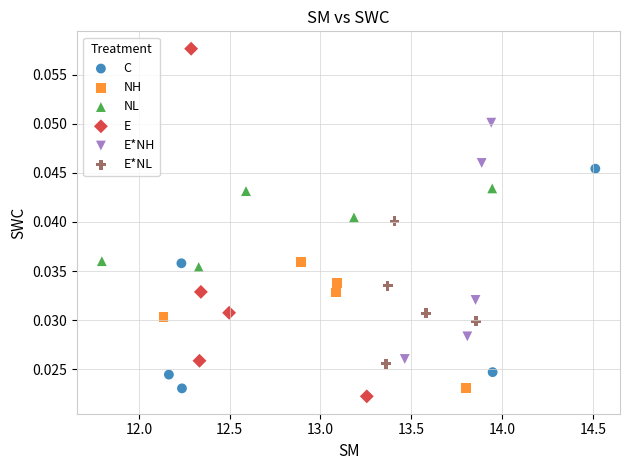

Which series has the widest spread of Y values?

E